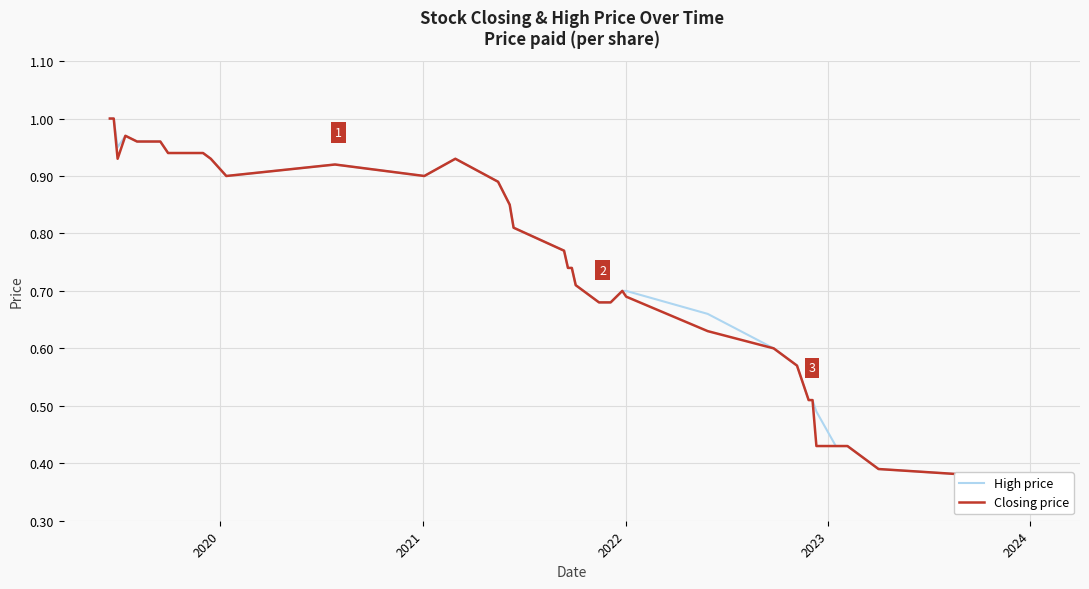

List the series in order of their overall mean, highest first.

High price, Closing price